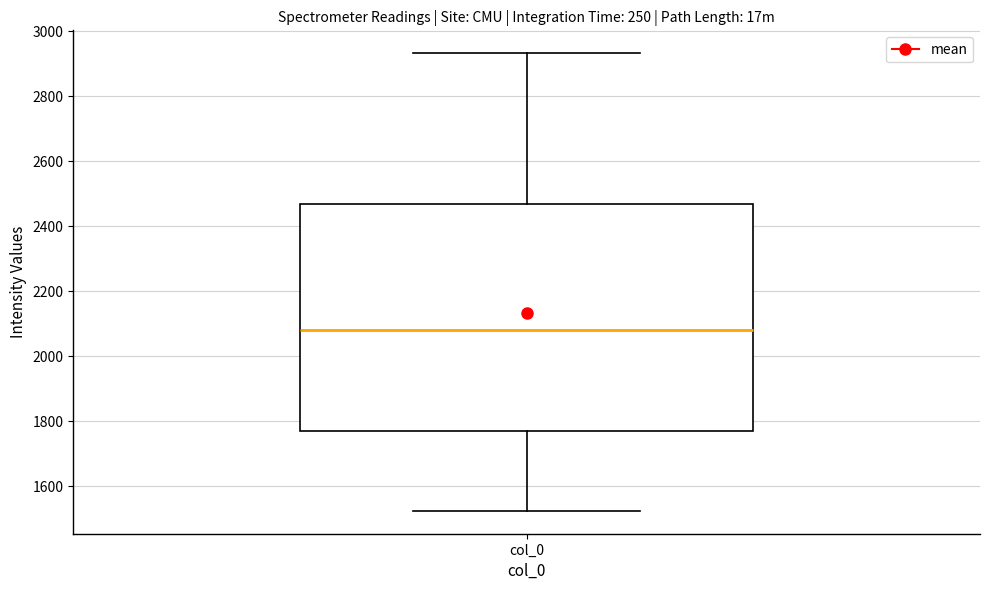

Read this box plot against the y-axis: the position of the median line, the range covered by the box, and the ends of both whiskers. The values are not printed on the chart, so give them approximately, as read against the axis.

median 2080, box 1760 to 2460, whiskers 1520 to 2940